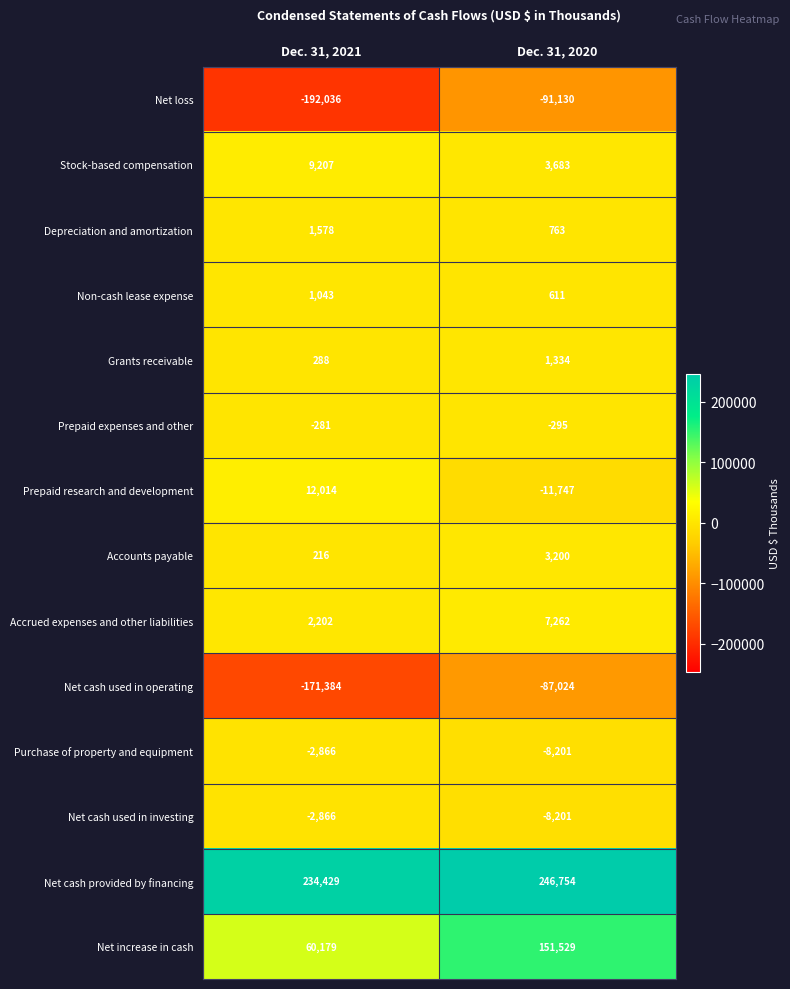

List the labels in order of Prepaid expenses and other value, smallest first.

Dec. 31, 2020, Dec. 31, 2021